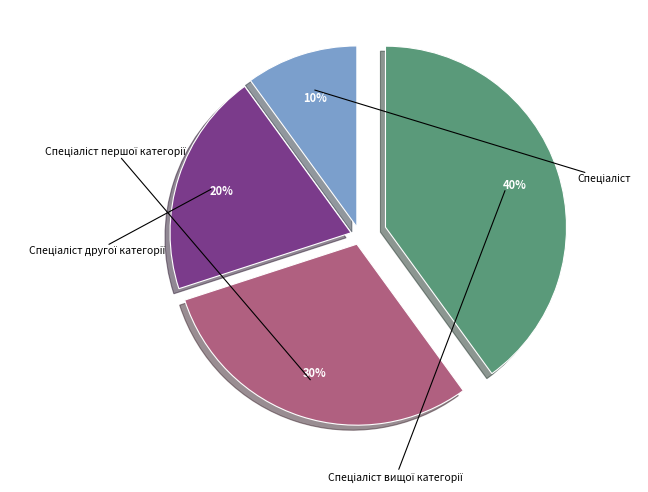

To the nearest percent, what is the difference between the Спеціаліст другої категорії and Спеціаліст slice percentages?

10%